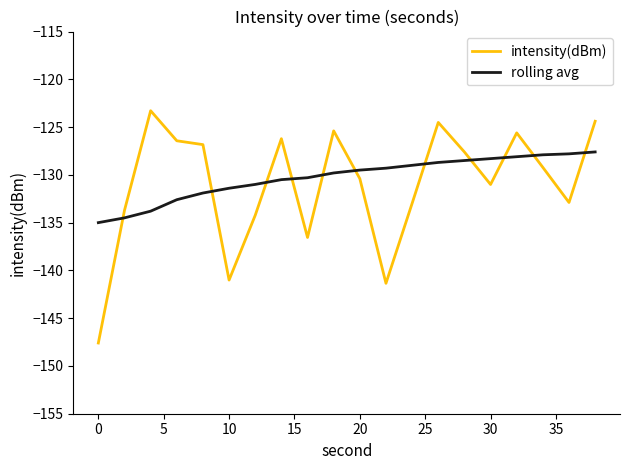

Rank the series by their maximum value, from lowest to highest.

rolling avg, intensity(dBm)